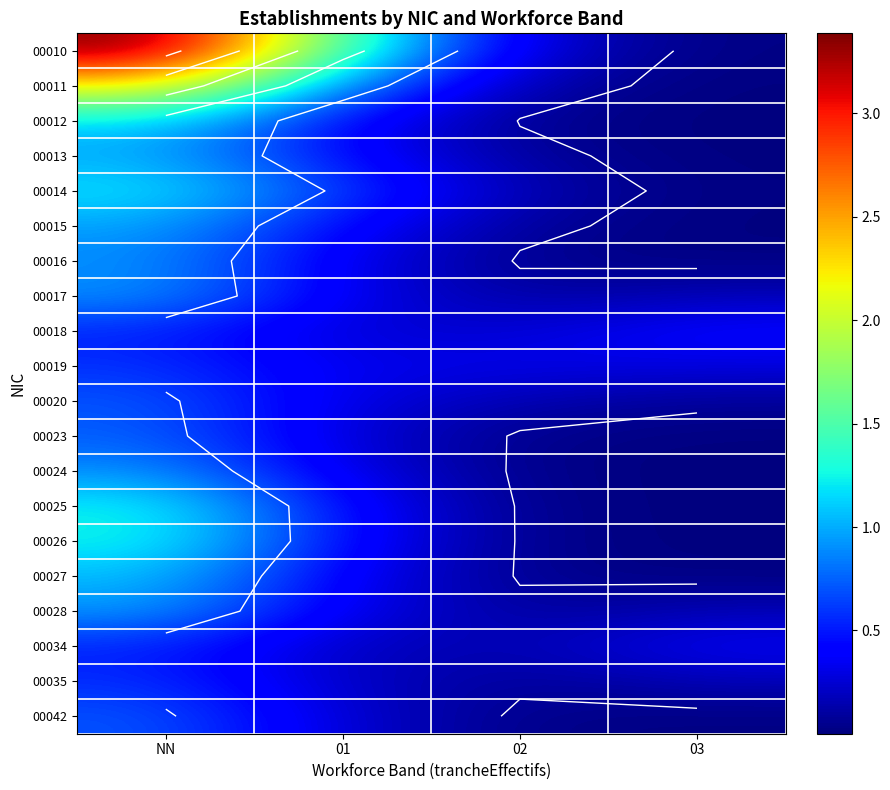

Count the number of categories in the chart.

4